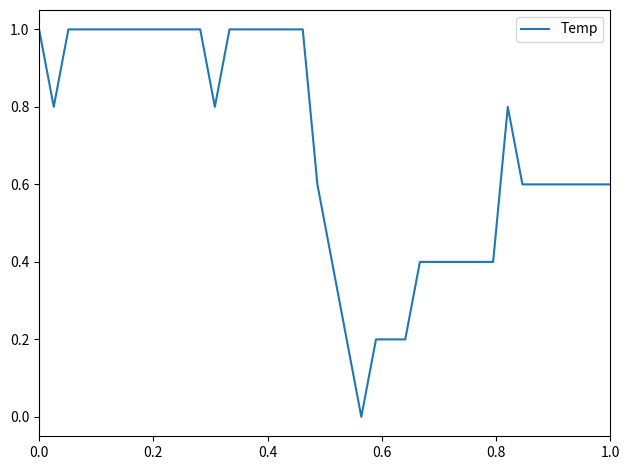

What is the difference between the second highest and minimum values?

1.0